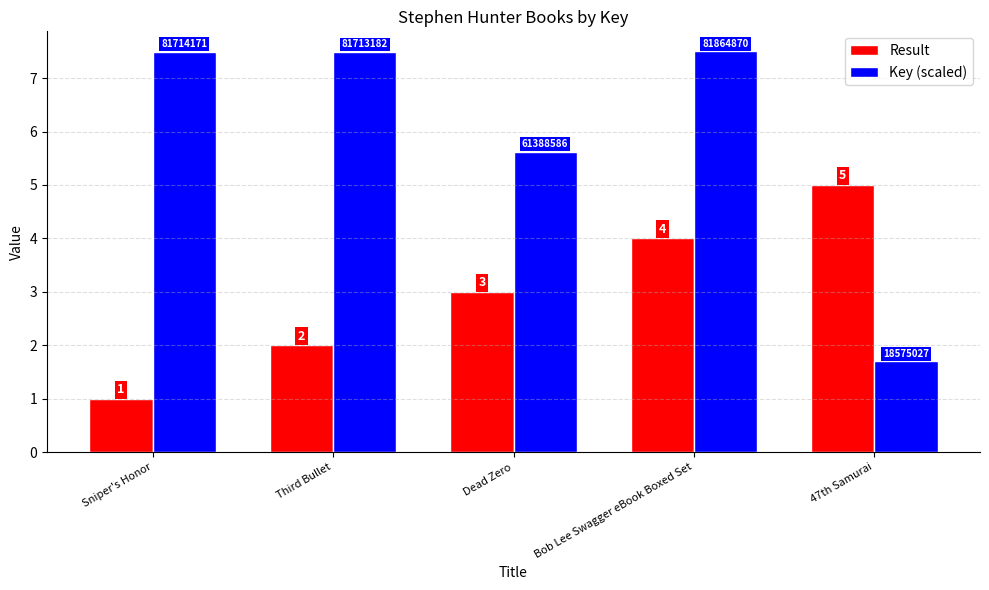

List the series in order of their overall mean, lowest first.

Result, Key (scaled)